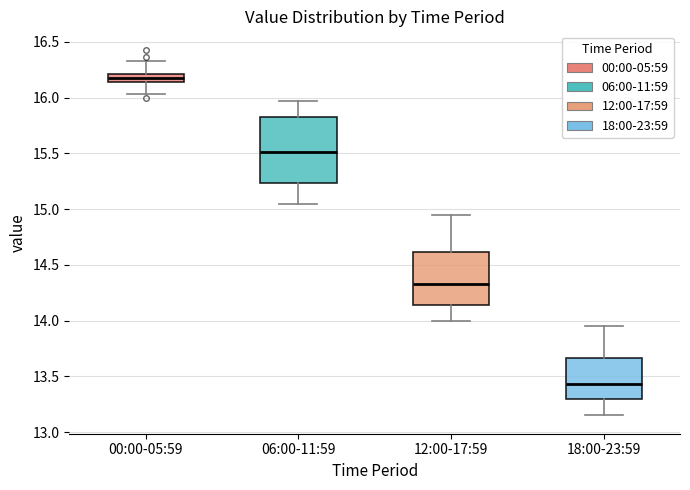

Where does the upper whisker of the box for 00:00-05:59 end on the y-axis? The values are not printed on the chart, so give them approximately, as read against the axis.

16.35